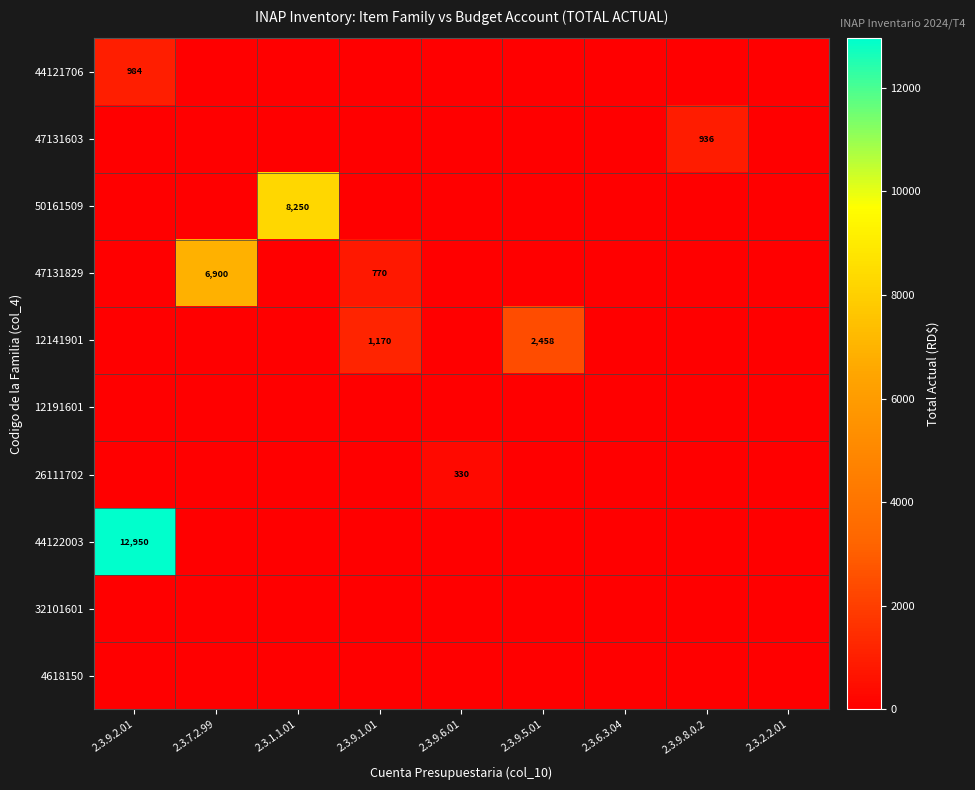

The value of 47131603 at 2.3.9.8.0.2 is 936. True or false?

True